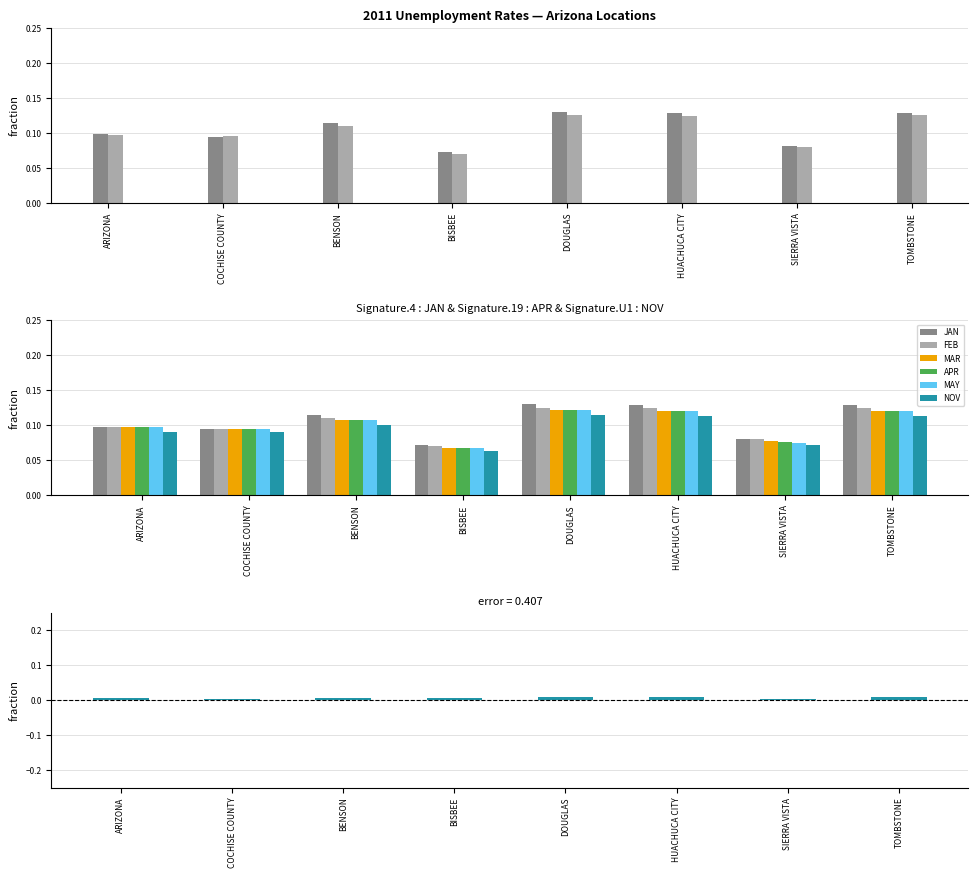

Count the number of categories in the chart.

8